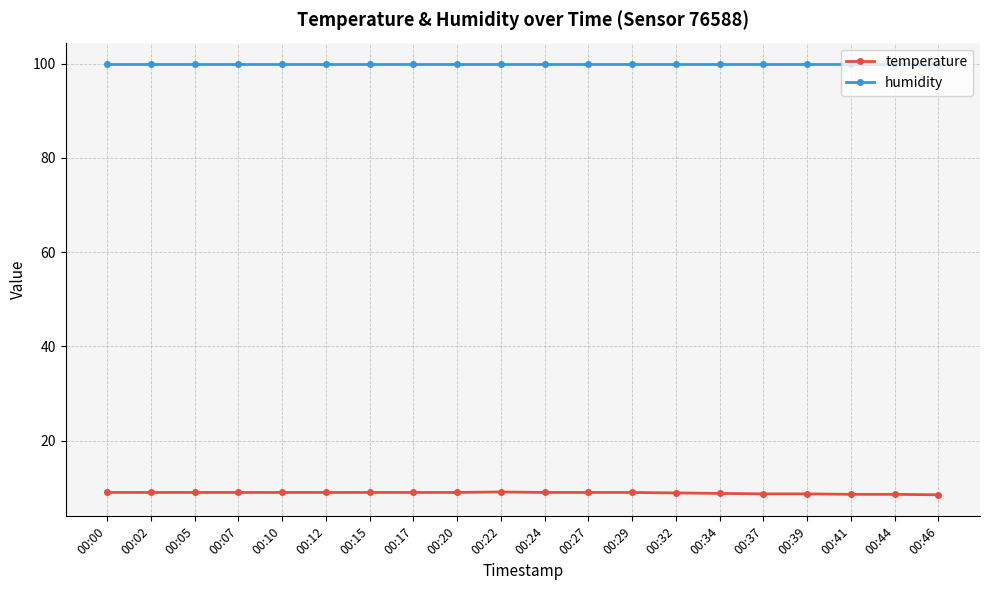

What is the value of the humidity point at the 5th from the left?

99.9